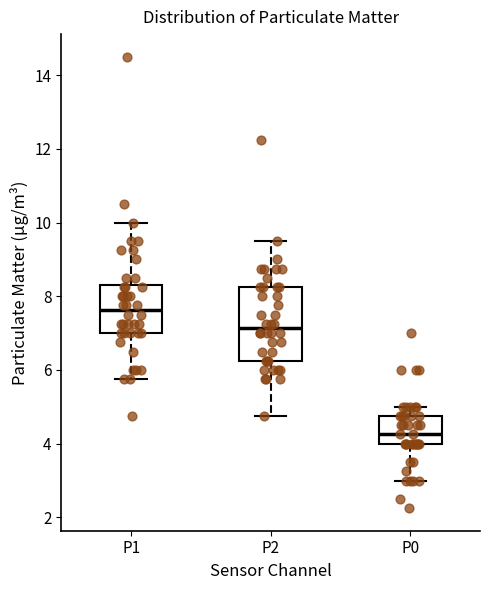

Where is the lower edge of the box for P0 on the y-axis? The values are not printed on the chart, so give them approximately, as read against the axis.

4.0